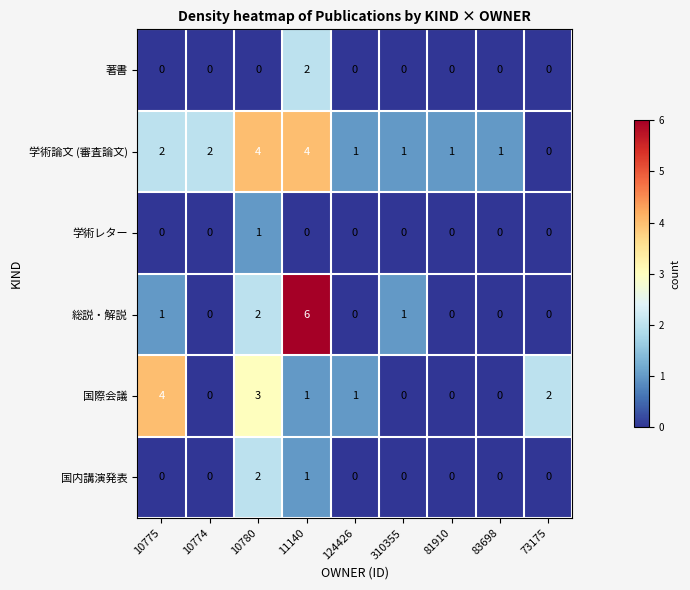

At which category is the sum across all series the highest?

11140